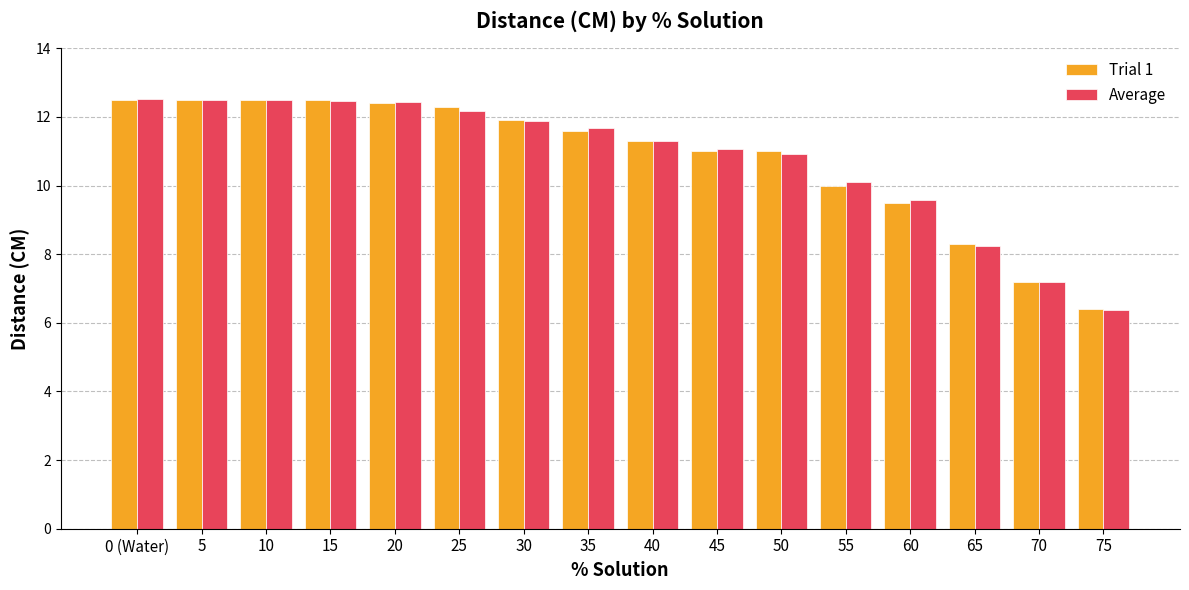

How many categories are shown in the chart?

16